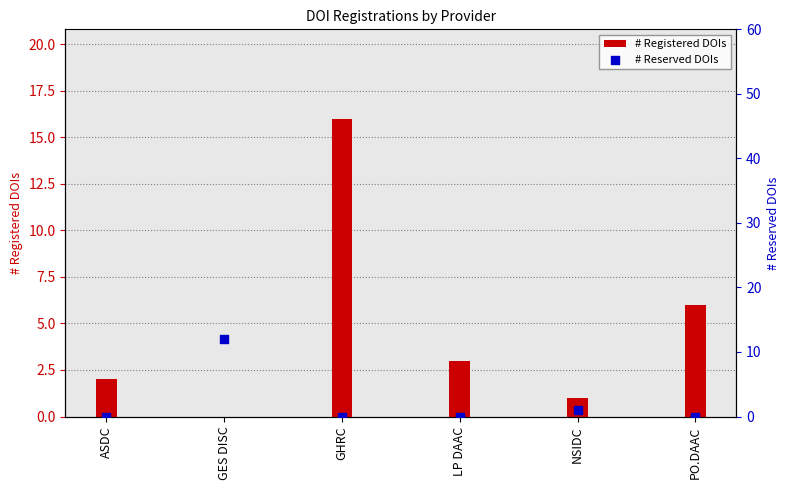

At how many categories does at least one series exceed 2?

4